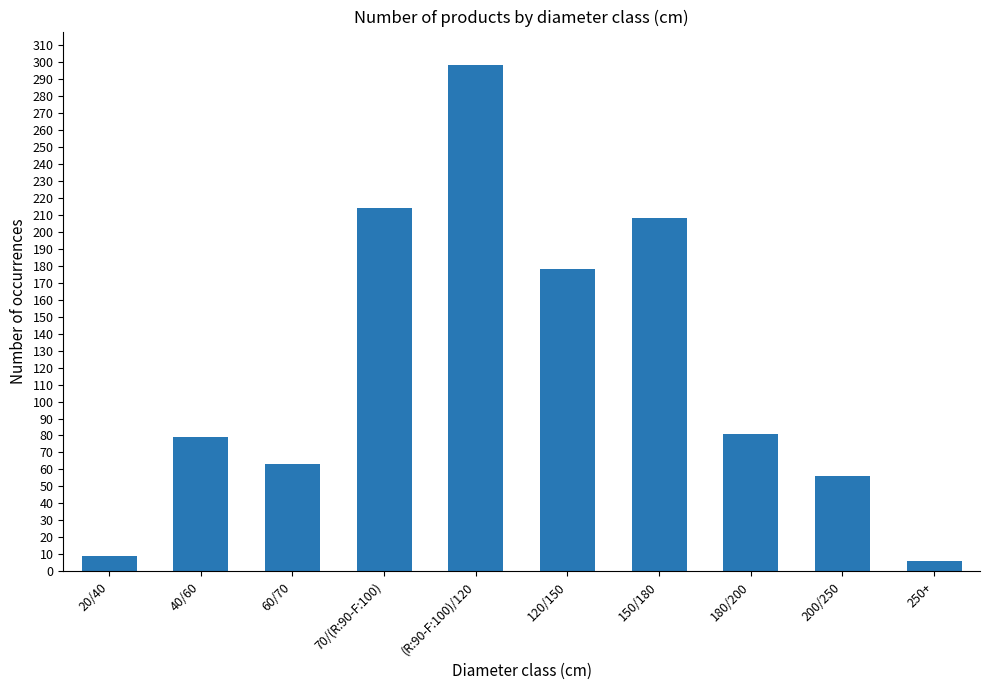

What is the label of the 1st bar from the left?

20/40